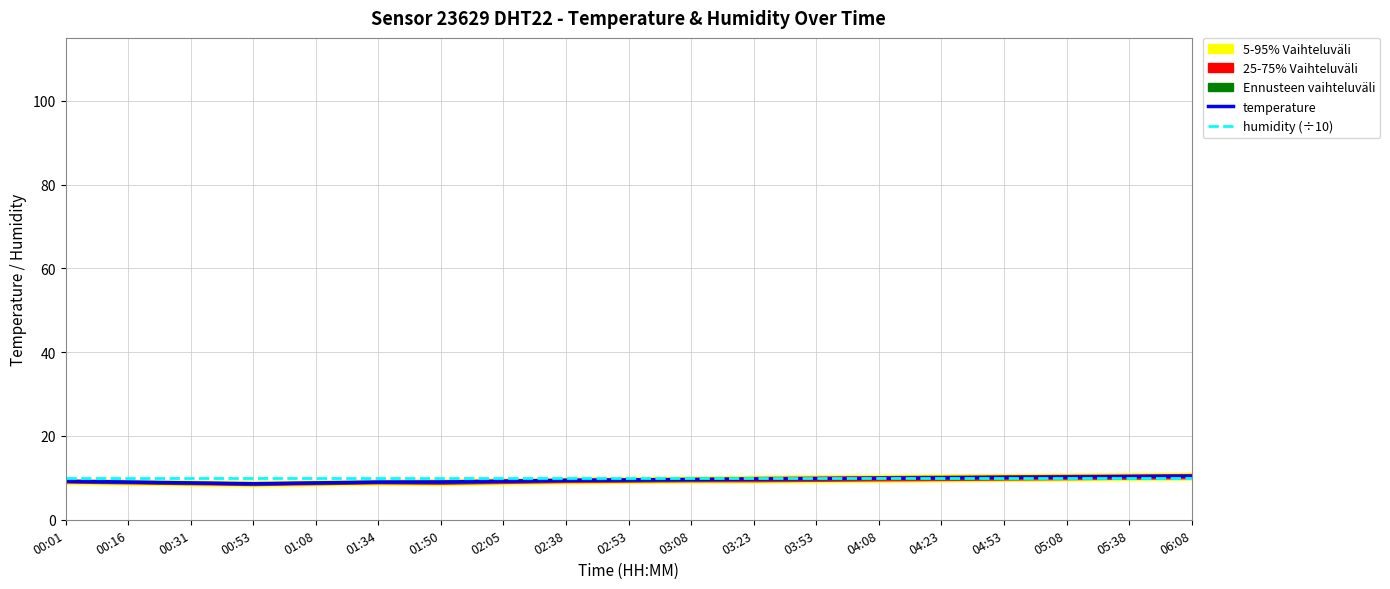

At how many categories does at least one series exceed 10?

4